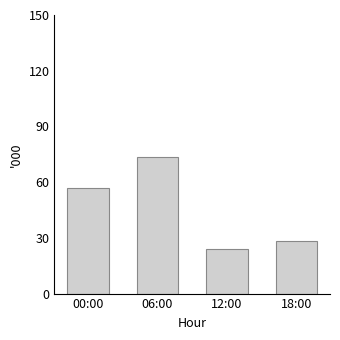

Approximately how many times larger is the value at 18:00 compared to 06:00?

0.4